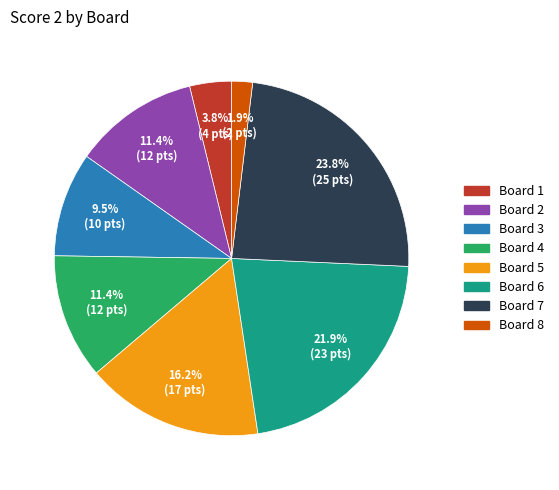

Which category has the biggest portion of the pie?

Board 7